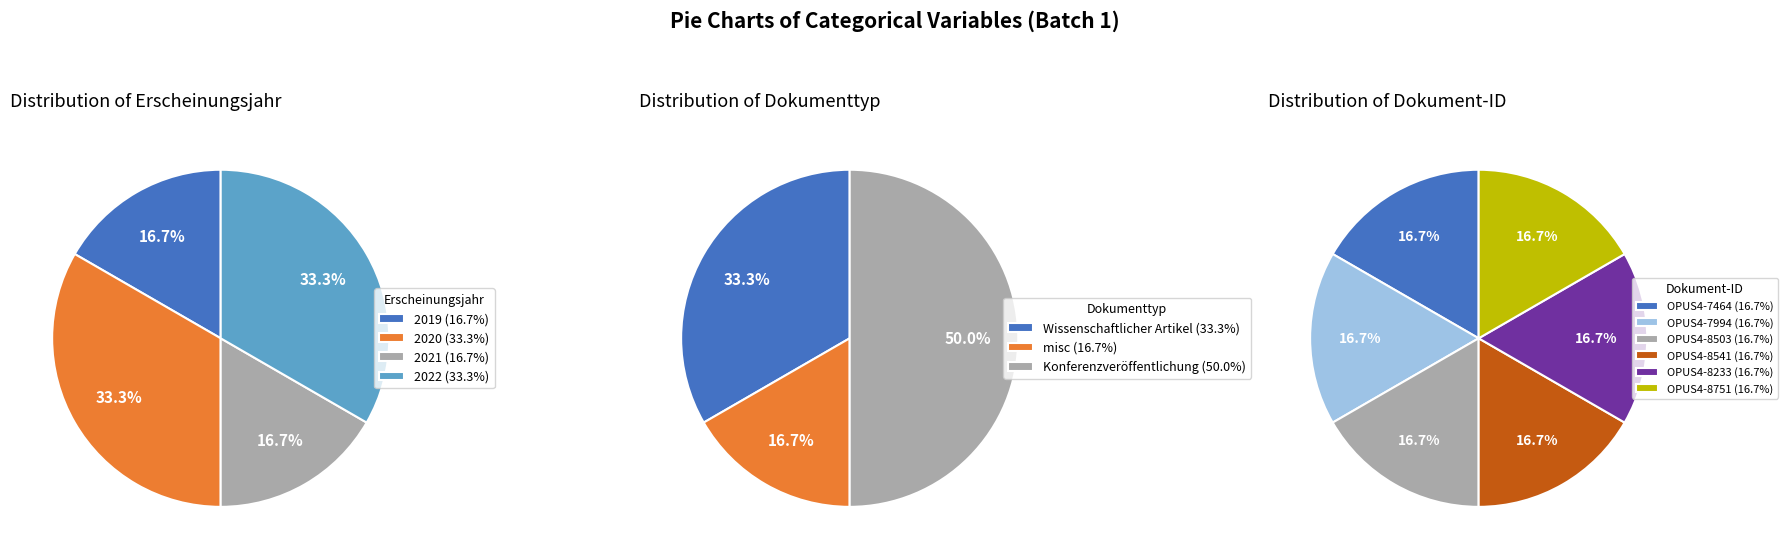

Does OPUS4-8503 represent more than half of the total?

No